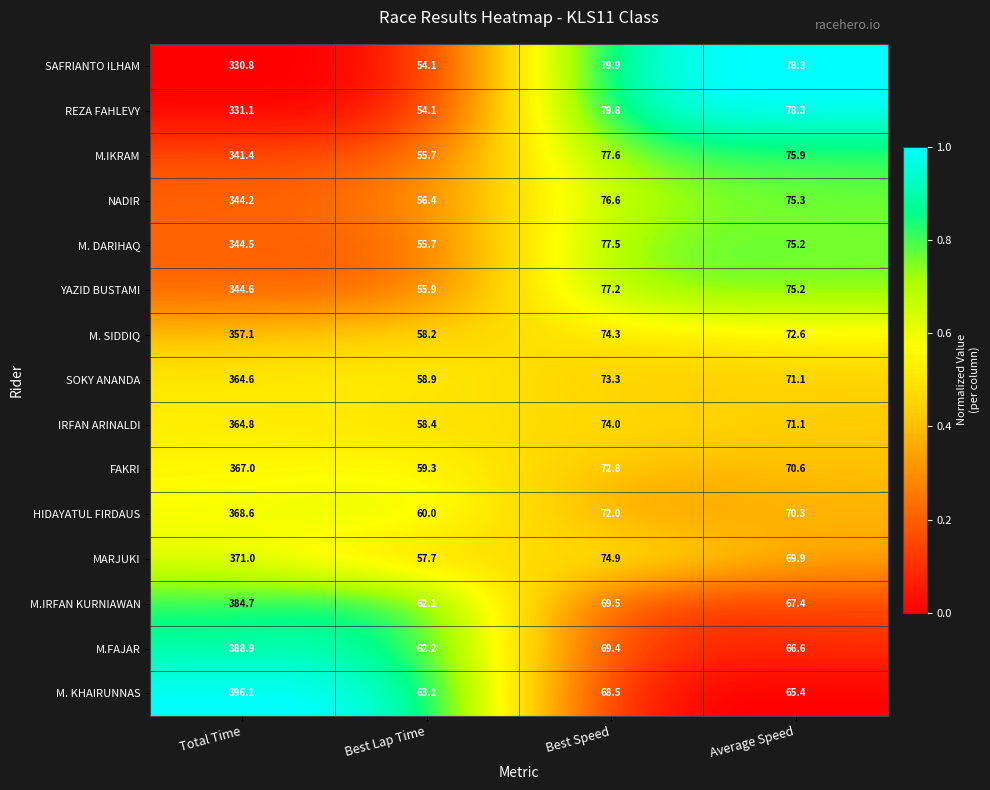

At which label does HIDAYATUL FIRDAUS first exceed 72?

Total Time